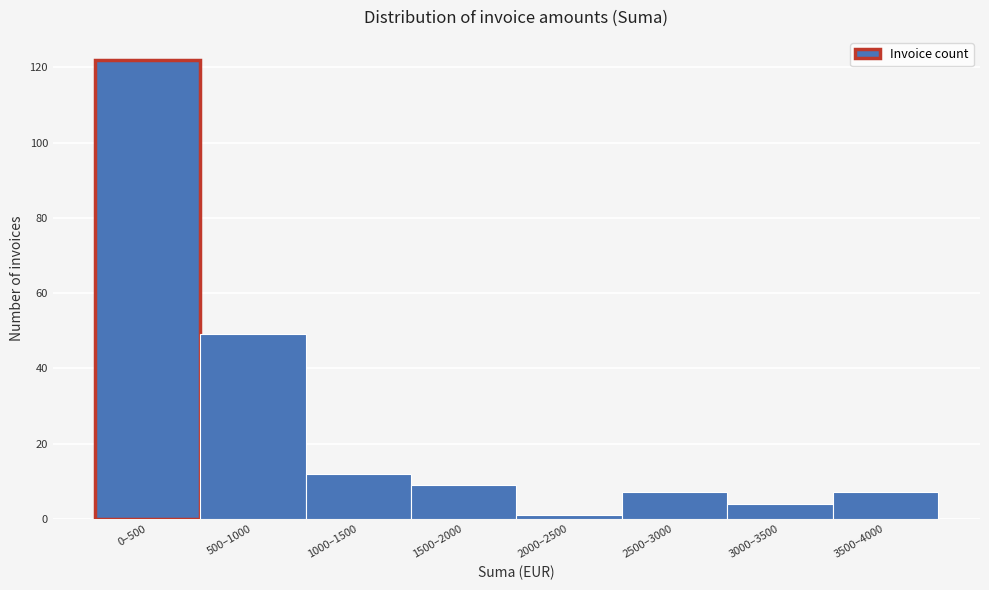

Reading left to right, list all the values displayed in this chart.

122	49	12	9	1	7	4	7